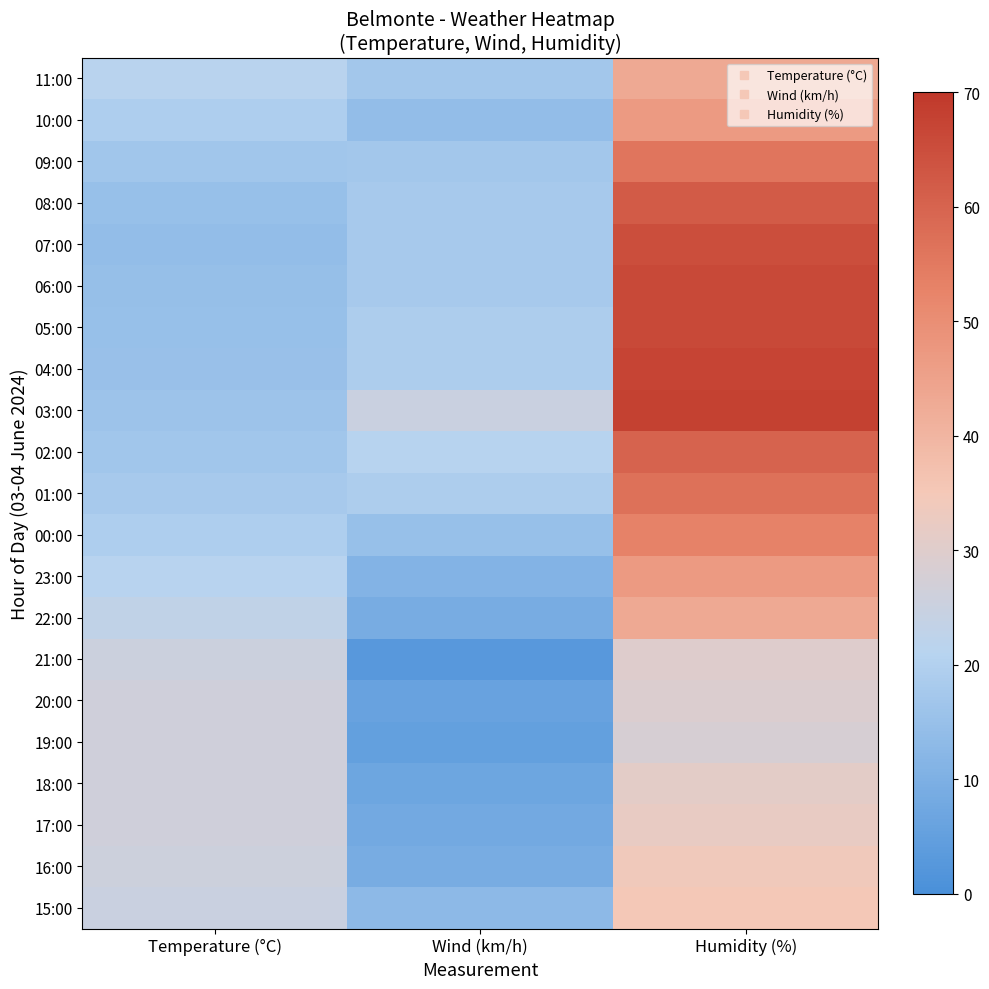

At how many categories does at least one series exceed 8?

3